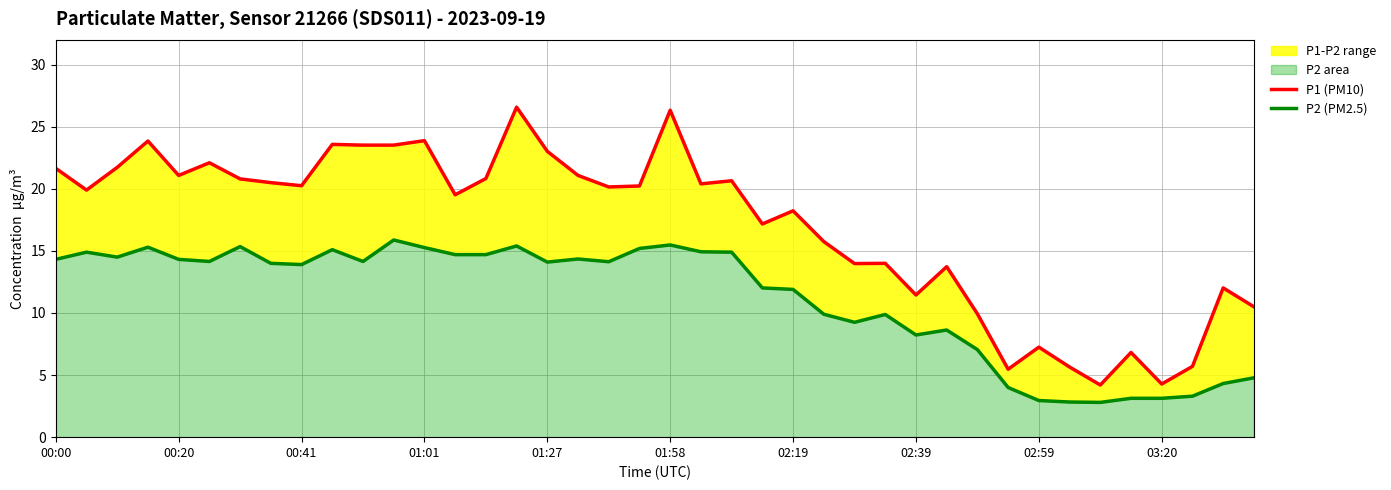

Reading left to right, extract all data points from this chart.

P1 (PM10): 21.6	19.9	21.7	23.9	21.1	22.1	20.8	20.5	20.2	23.6	23.5	23.5	23.9	19.5	20.8	26.6	23.0	21.1	20.1	20.2	26.3	20.4	20.6	17.2	18.2	15.8	14.0	14.0	11.4	13.7	9.9	5.5	7.2	5.7	4.2	6.8	4.3	5.7	12.0	10.5
P2 (PM2.5): 14.3	14.9	14.5	15.3	14.3	14.2	15.3	14.0	13.9	15.1	14.2	15.9	15.3	14.7	14.7	15.4	14.1	14.3	14.1	15.2	15.5	14.9	14.9	12.0	11.9	9.9	9.2	9.9	8.2	8.6	7.0	4.0	3.0	2.8	2.8	3.1	3.1	3.3	4.3	4.8